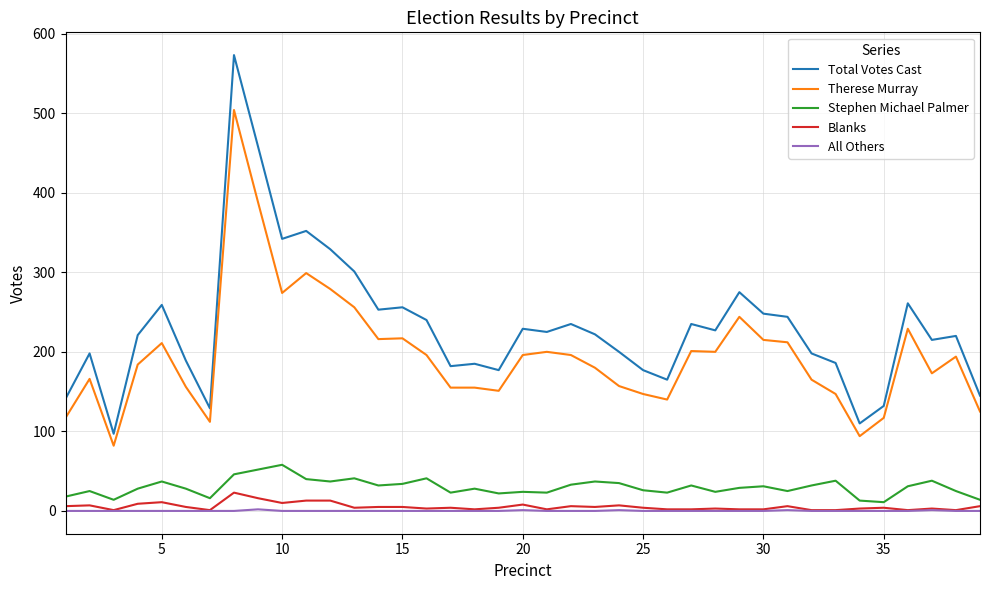

Does the chart display data point markers on the line(s)?

No